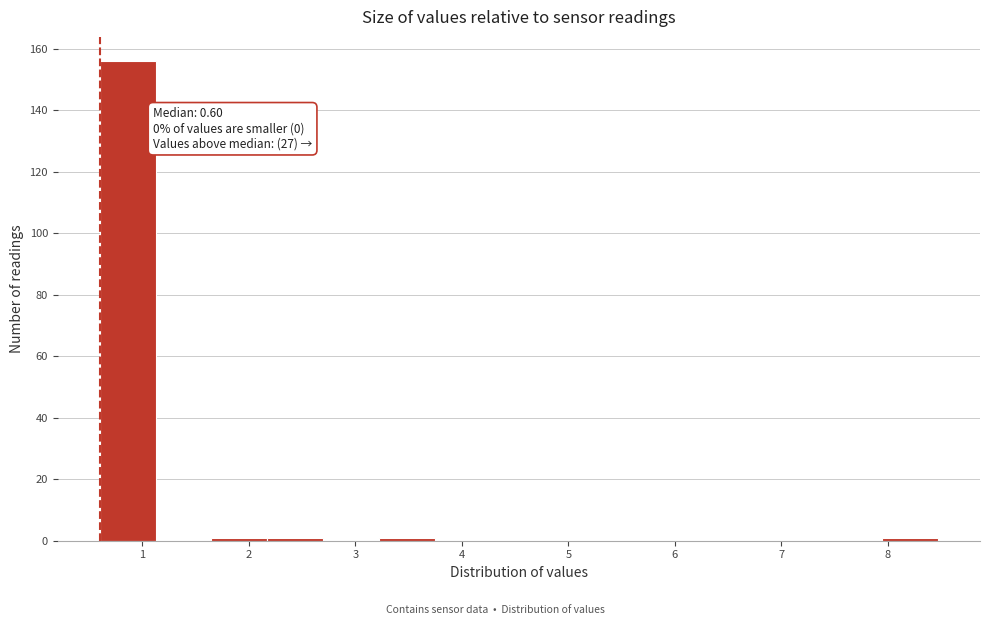

Over which range of the x-axis is the bar tallest?

0.6 to 1.1